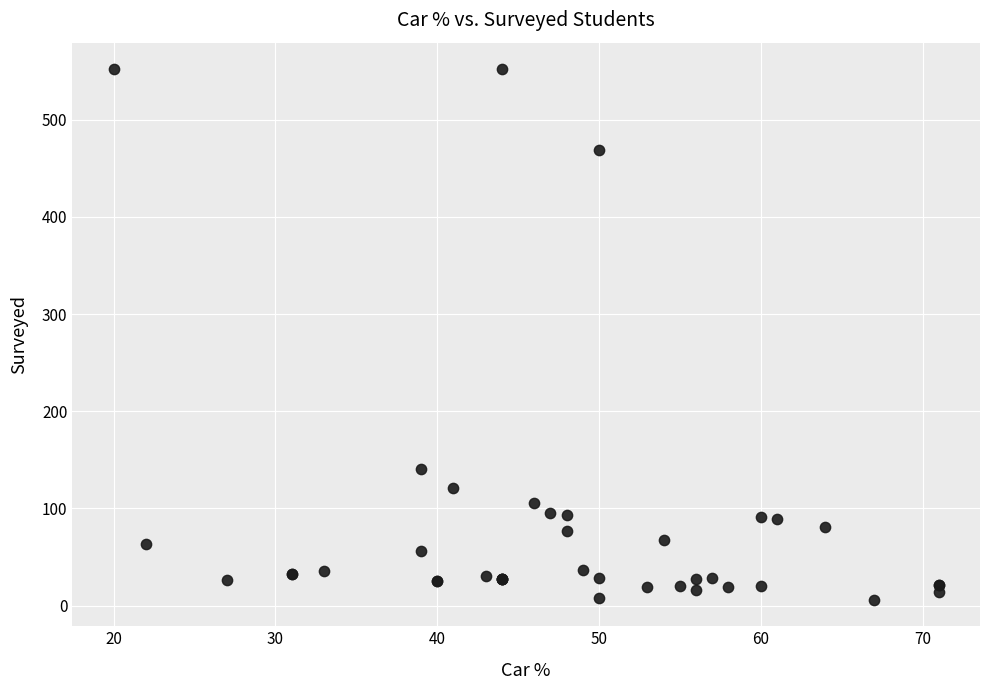

What Y value in the scatter plot is closest to 279?

141